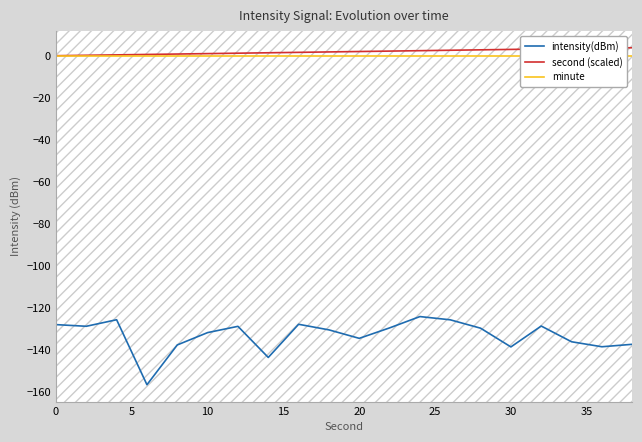

What are all the series names shown in the legend?

intensity(dBm), second (scaled), minute